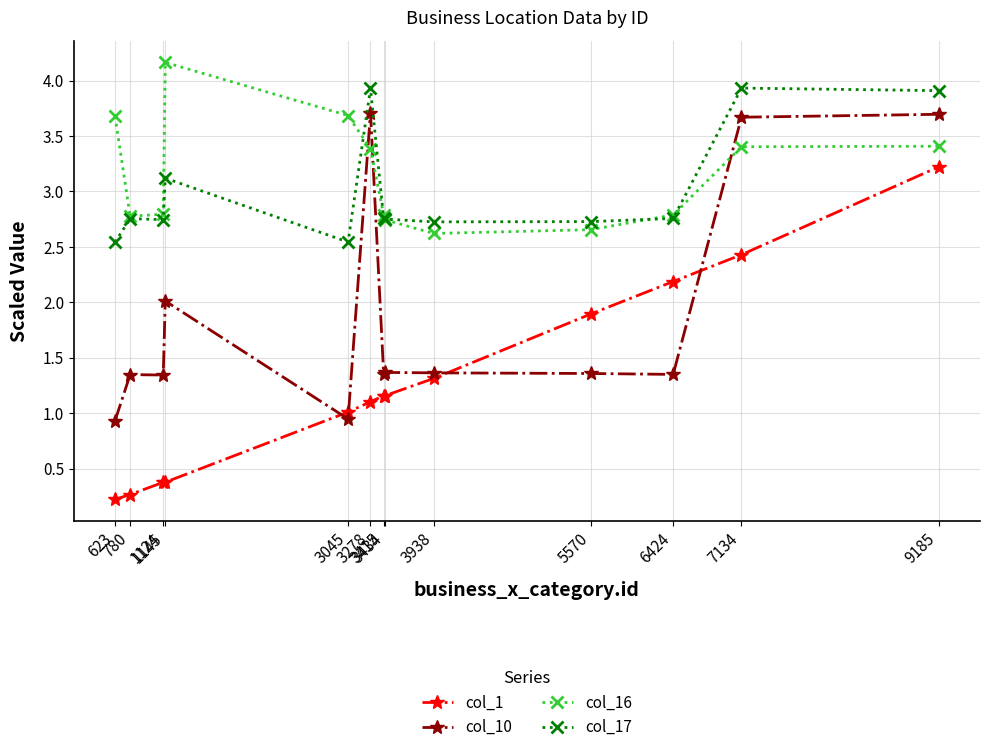

What is the maximum value shown in the chart?

4.2